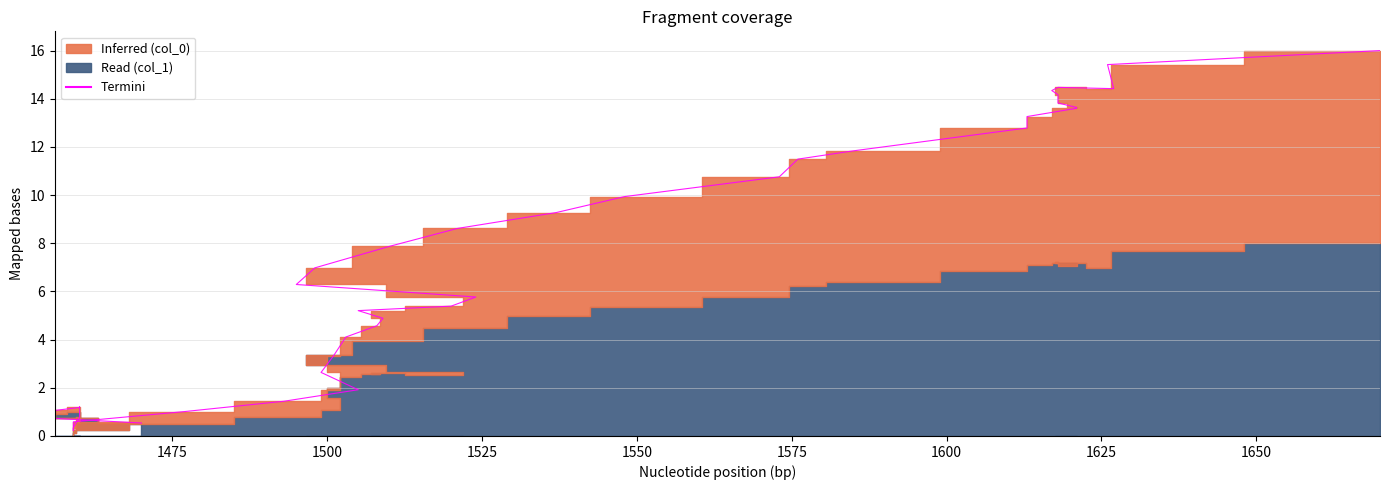

What is the label of the 6th point from the left?

1575